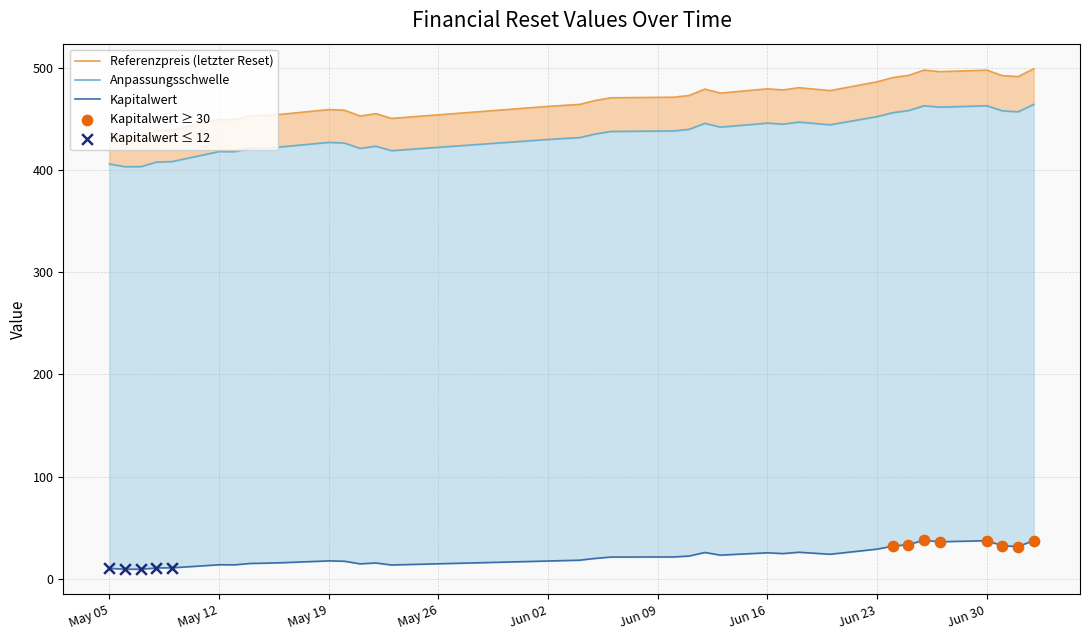

What are all the series names shown in the legend?

Kapitalwert, Anpassungsschwelle, Referenzpreis